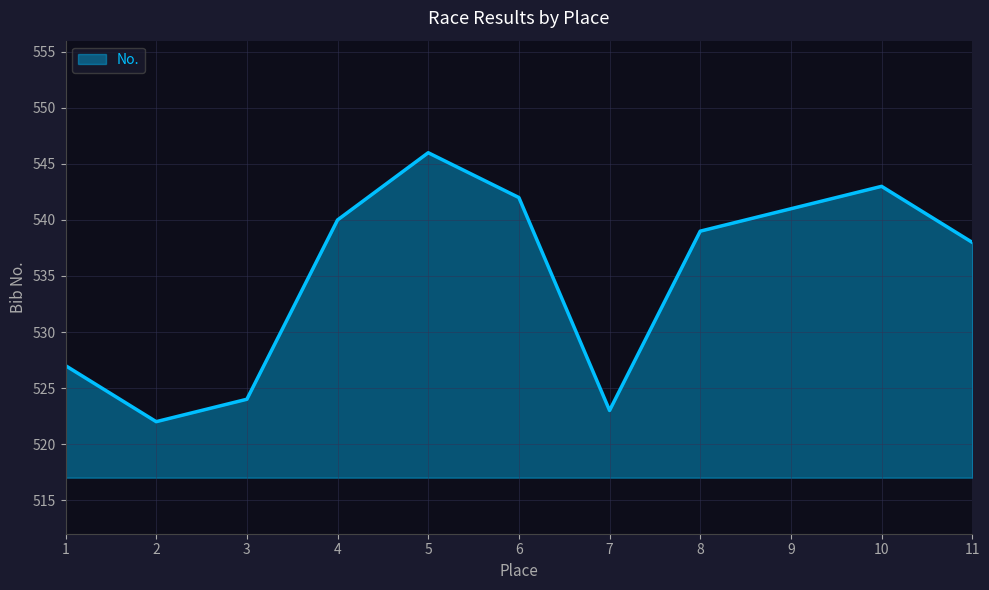

Does the chart display data point markers on the line(s)?

No